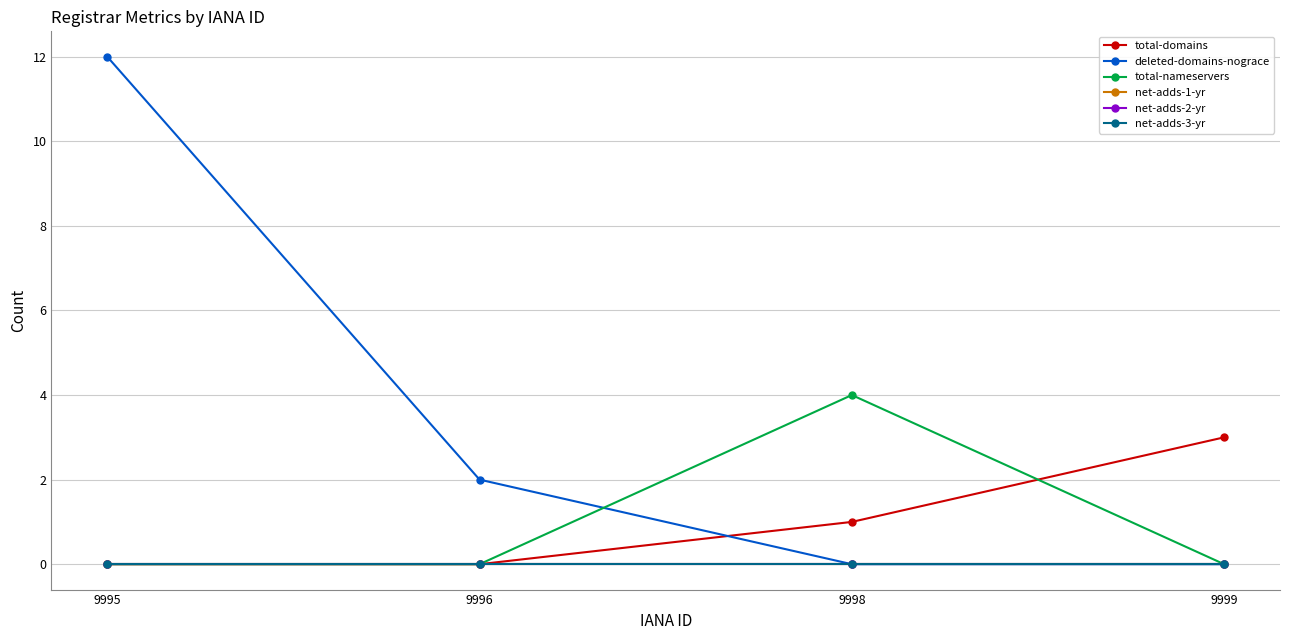

Reading left to right, list all the values displayed in this chart.

total-domains: 9995=0	9996=0	9998=1	9999=3
deleted-domains-nograce: 9995=12	9996=2	9998=0	9999=0
total-nameservers: 9995=0	9996=0	9998=4	9999=0
net-adds-1-yr: 9995=0	9996=0	9998=0	9999=0
net-adds-2-yr: 9995=0	9996=0	9998=0	9999=0
net-adds-3-yr: 9995=0	9996=0	9998=0	9999=0